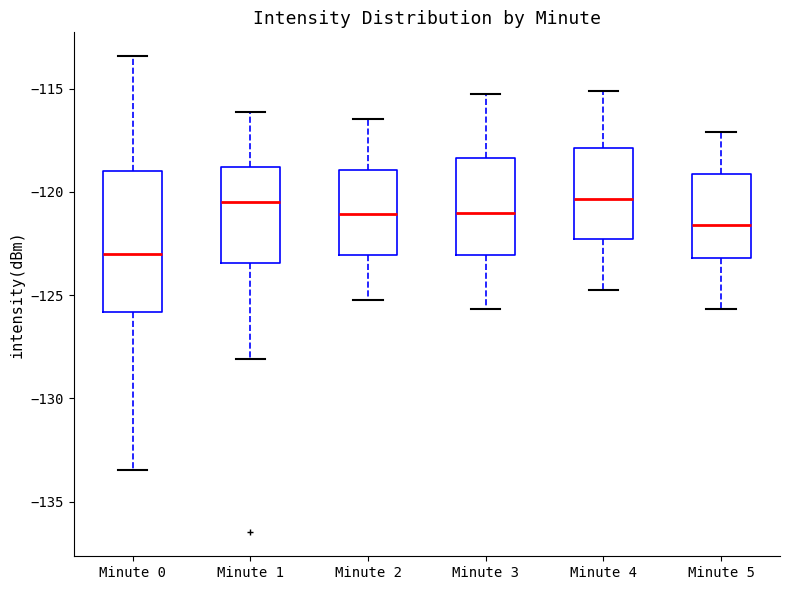

Where does the upper whisker of the box for Minute 4 end on the y-axis? The values are not printed on the chart, so give them approximately, as read against the axis.

-115.0